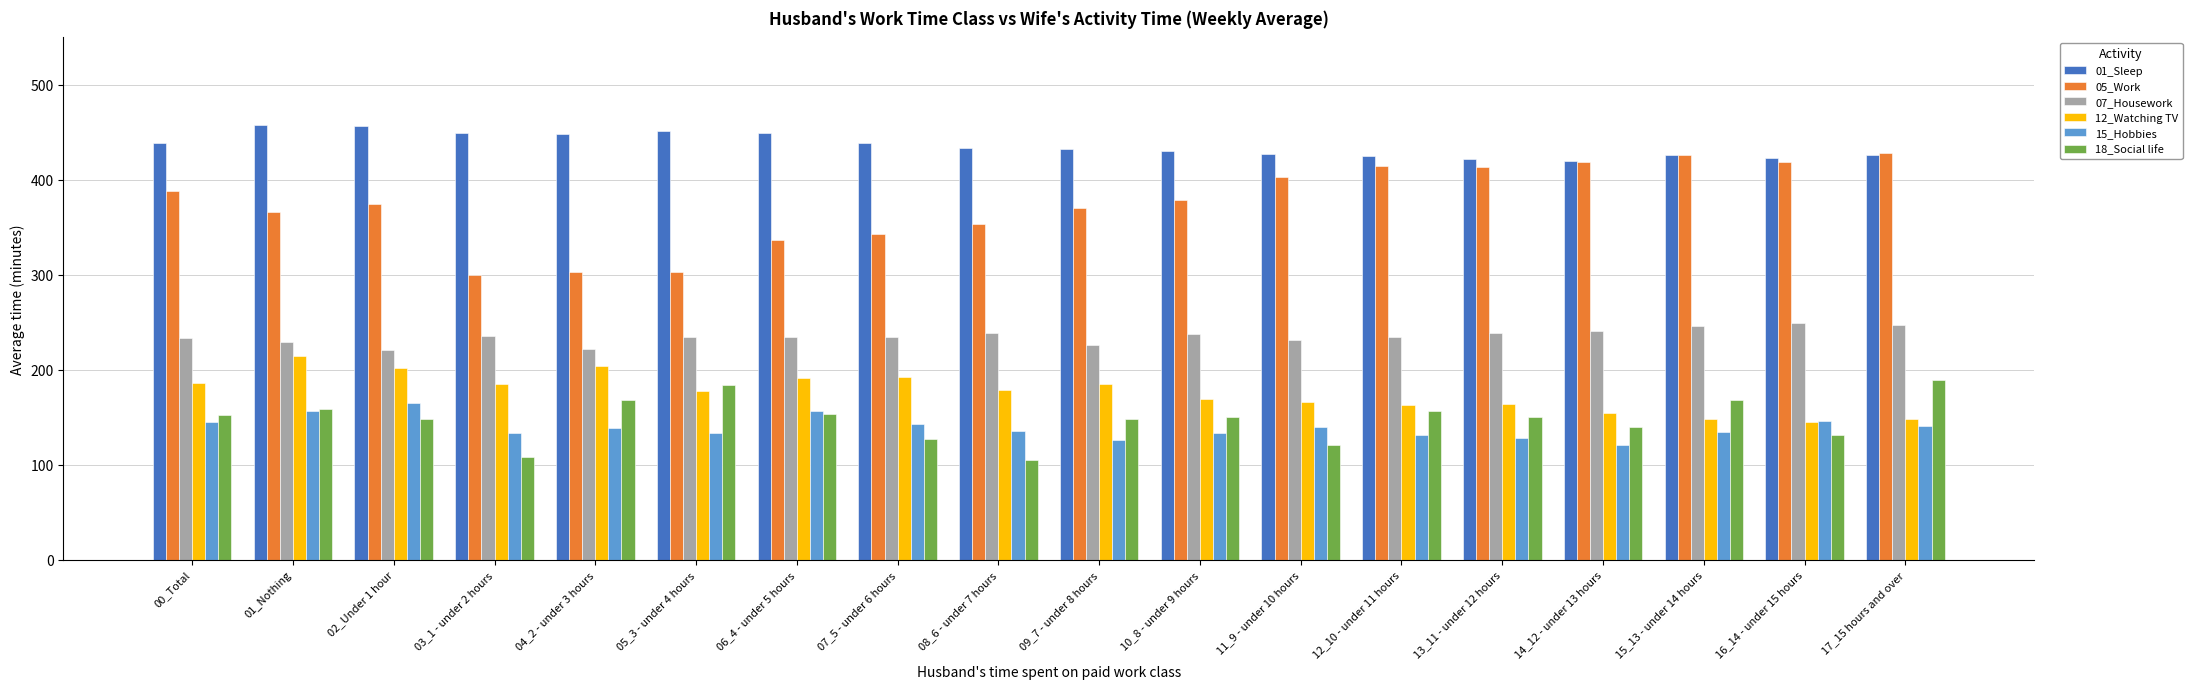

What are all the series names shown in the legend?

01_Sleep, 05_Work, 07_Housework, 12_Watching TV, 15_Hobbies, 18_Social life